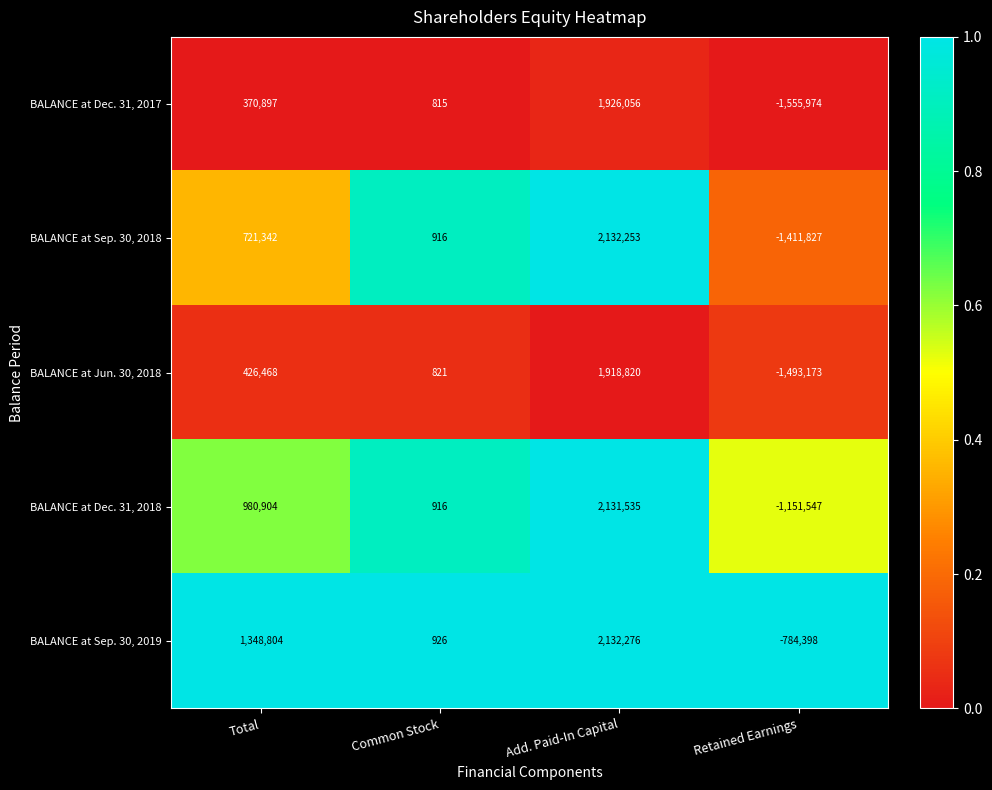

Reading right to left, transcribe all the data shown in this chart.

BALANCE at Dec. 31, 2017: -1555974	1926056	815	370897
BALANCE at Sep. 30, 2018: -1411827	2132253	916	721342
BALANCE at Jun. 30, 2018: -1493173	1918820	821	426468
BALANCE at Dec. 31, 2018: -1151547	2131535	916	980904
BALANCE at Sep. 30, 2019: -784398	2132276	926	1348804